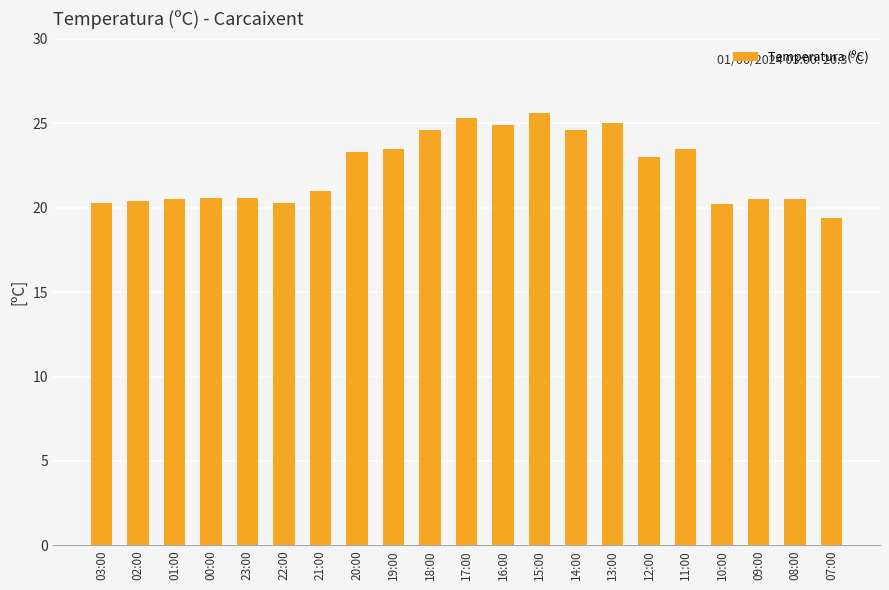

What is the label of the 8th bar from the left?

20:00